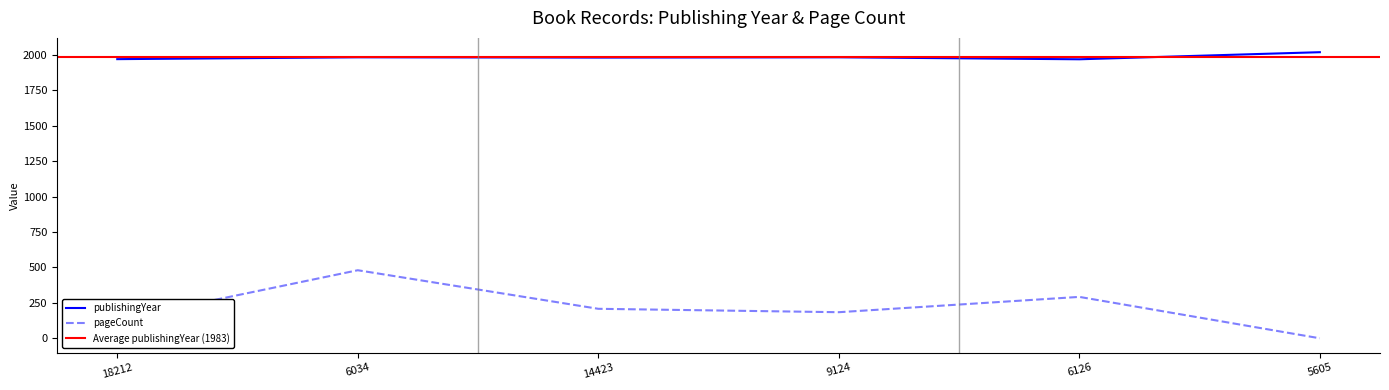

True or false: pageCount and publishingYear intersect in this chart.

False